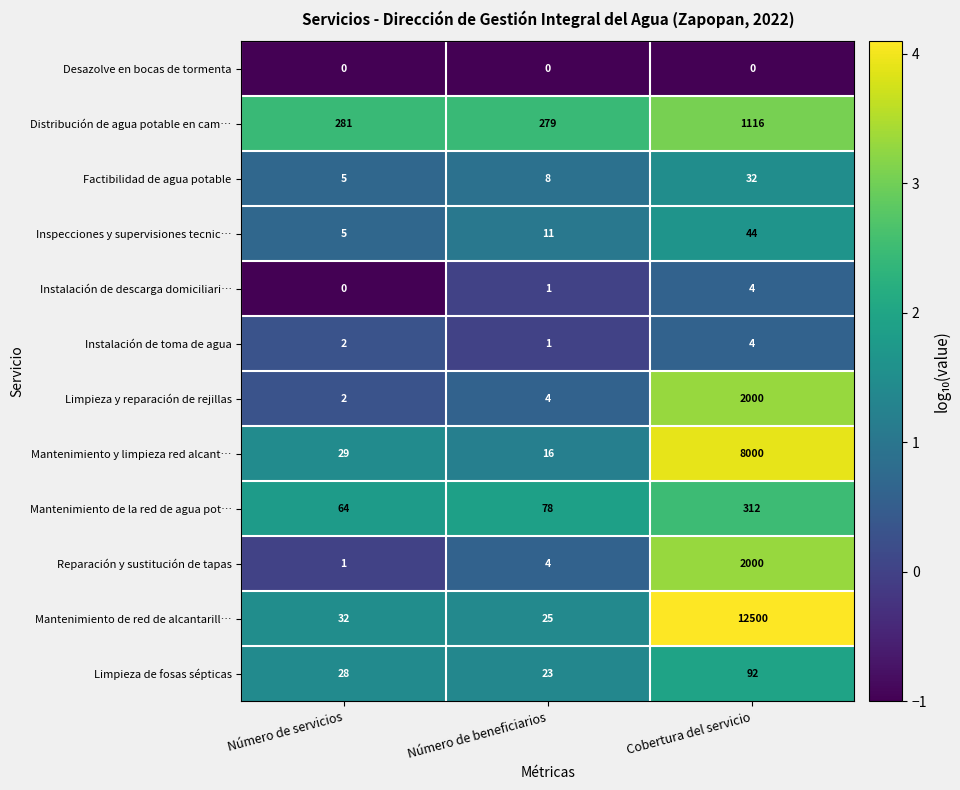

At how many categories does at least one series exceed 3?

3